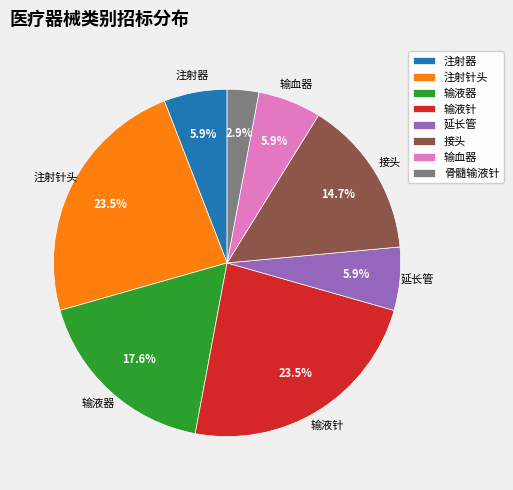

The 输血器 slice represents 1% of the pie. True or false?

False